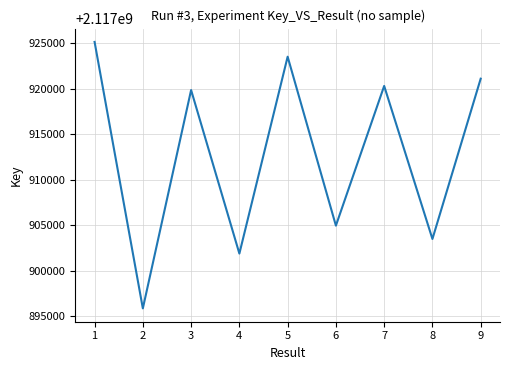

Count the number of data series in this chart.

1